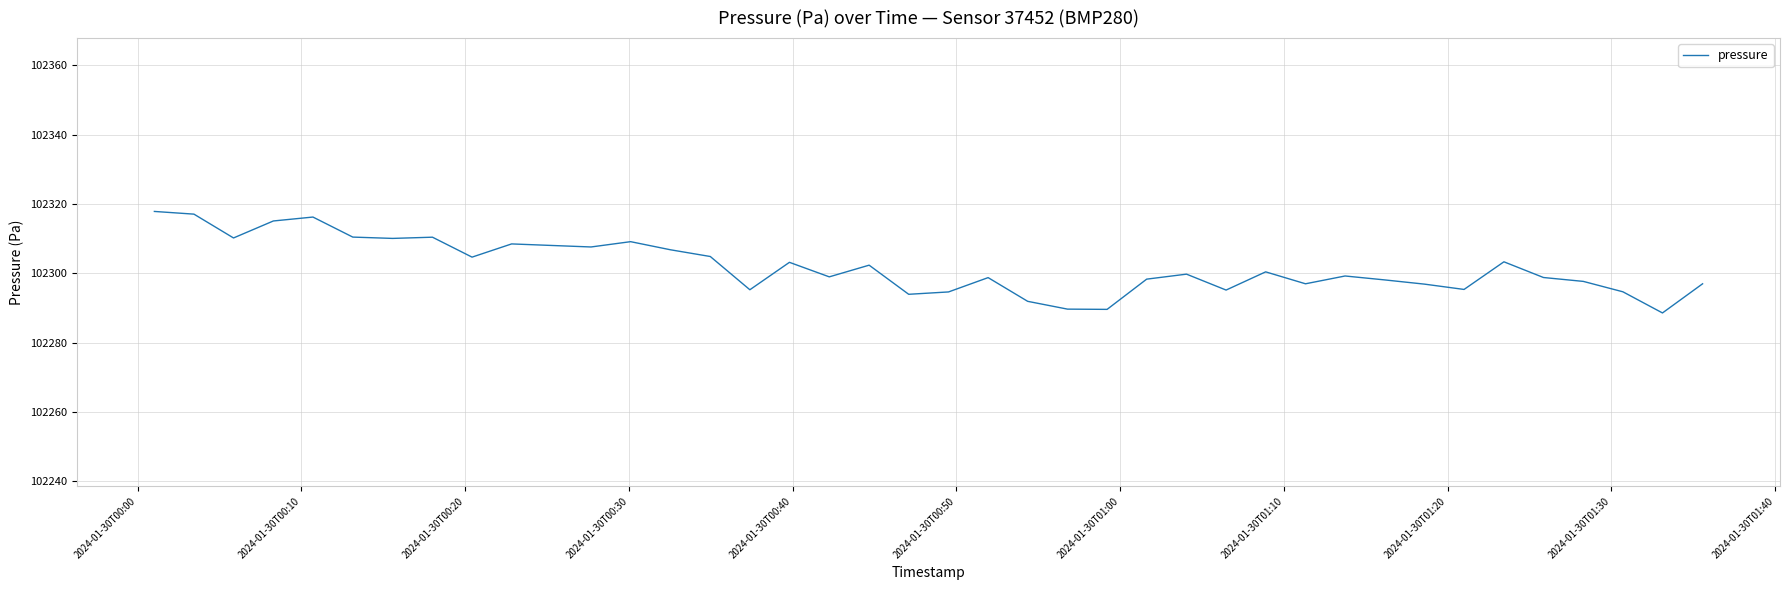

What is the maximum value shown in the chart?

102317.8